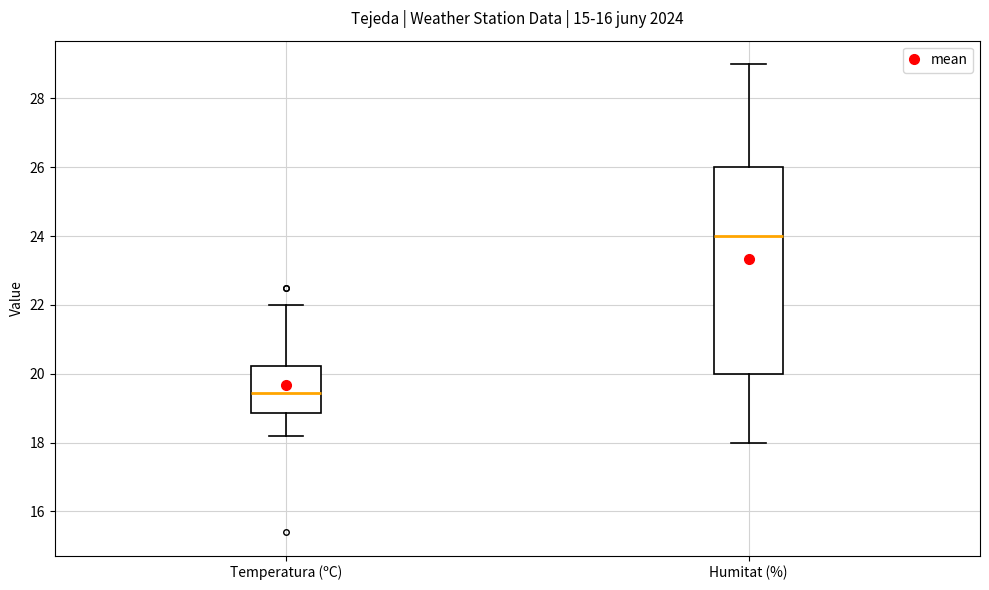

Reading left to right, read every box against the y-axis: the position of its median line, the range the box covers, and the ends of its whiskers. The values are not printed on the chart, so give them approximately, as read against the axis.

Temperatura (ºC): median 19.4, box 18.8 to 20.2, whiskers 18.2 to 22.0
Humitat (%): median 24.0, box 20.0 to 26.0, whiskers 18.0 to 29.0